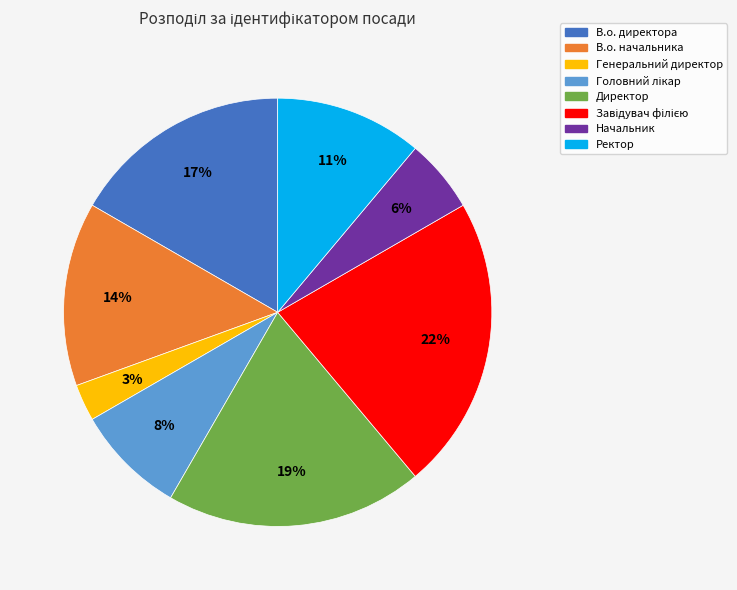

Does В.о. начальника represent more than half of the total?

No